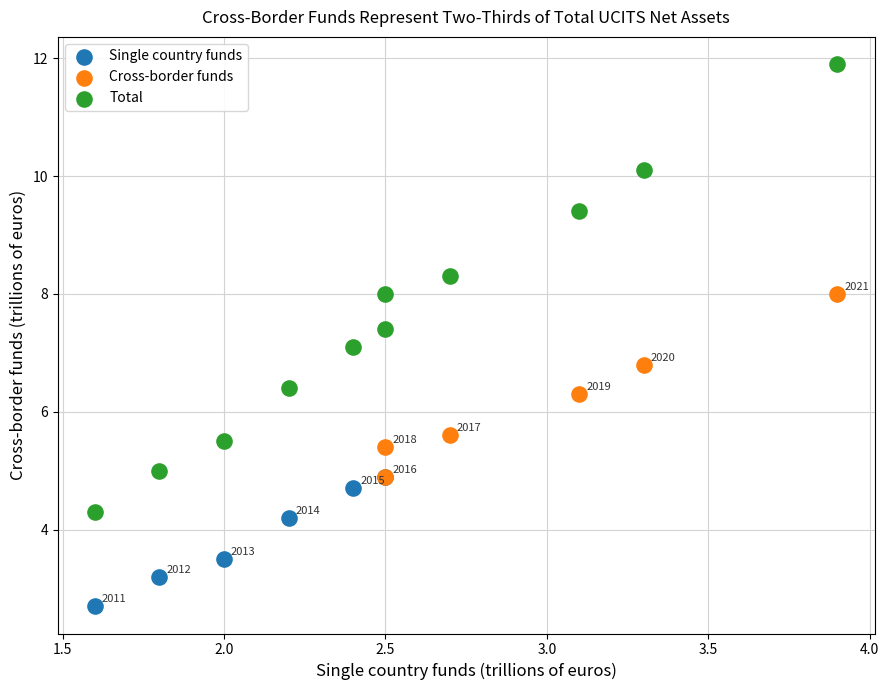

Which series contains the highest Y value?

Total